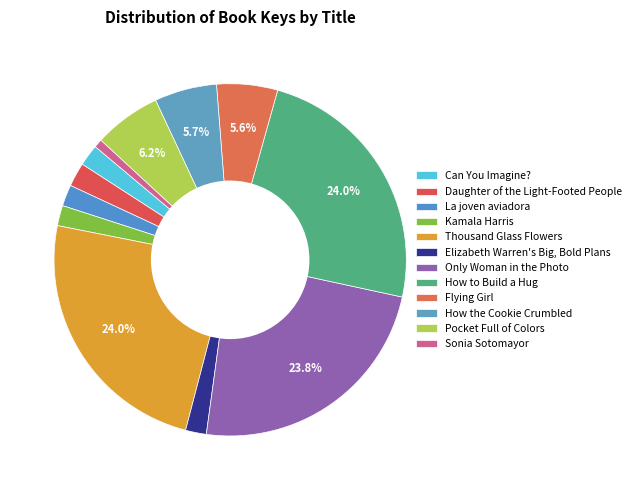

What portion of the pie excludes Pocket Full of Colors?

93.8%